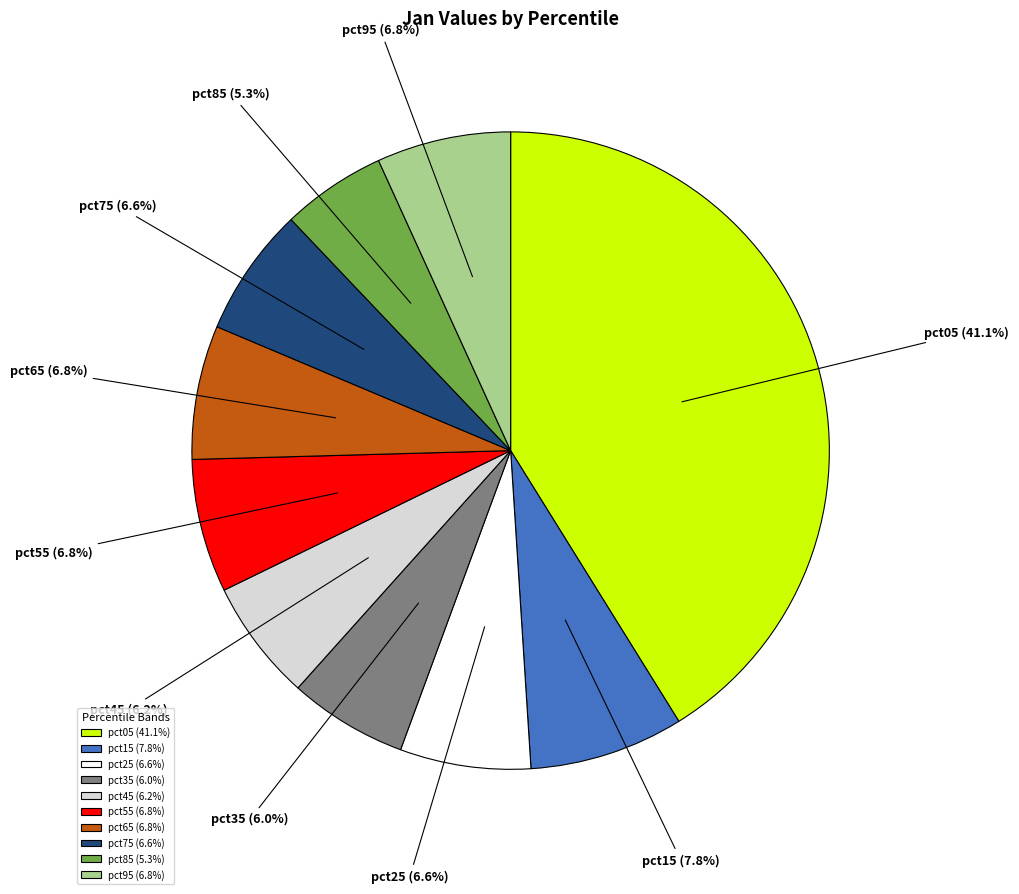

Which category has the smallest portion of the pie?

pct85